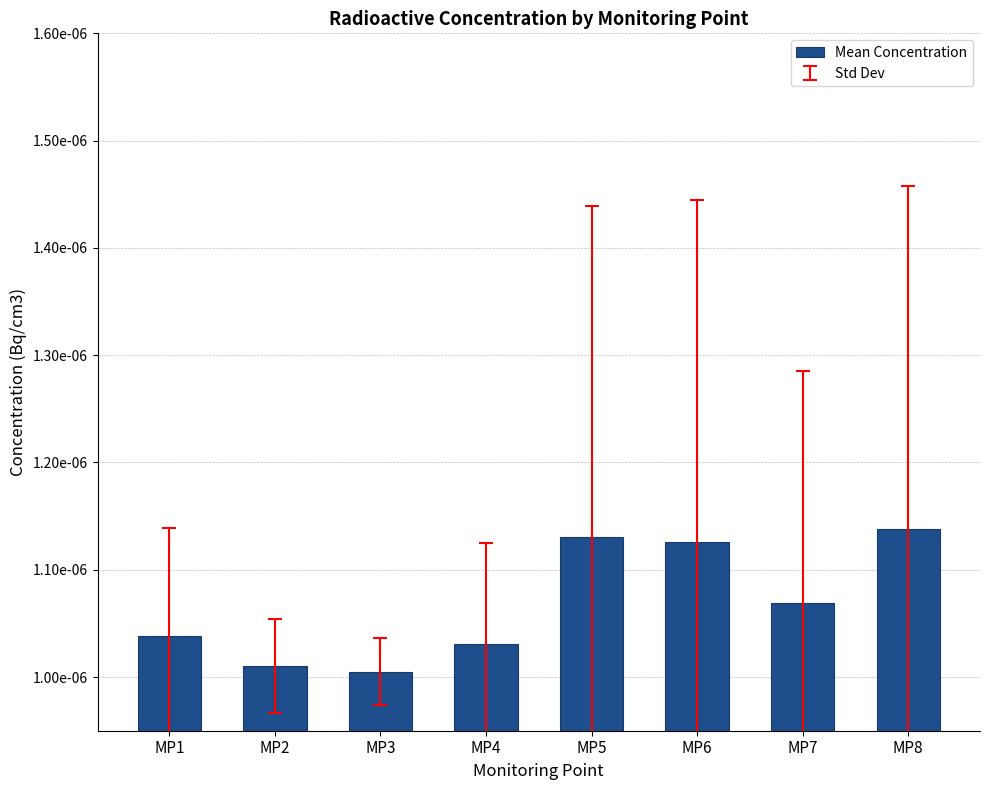

The value at MP8 is 0.0. True or false?

True